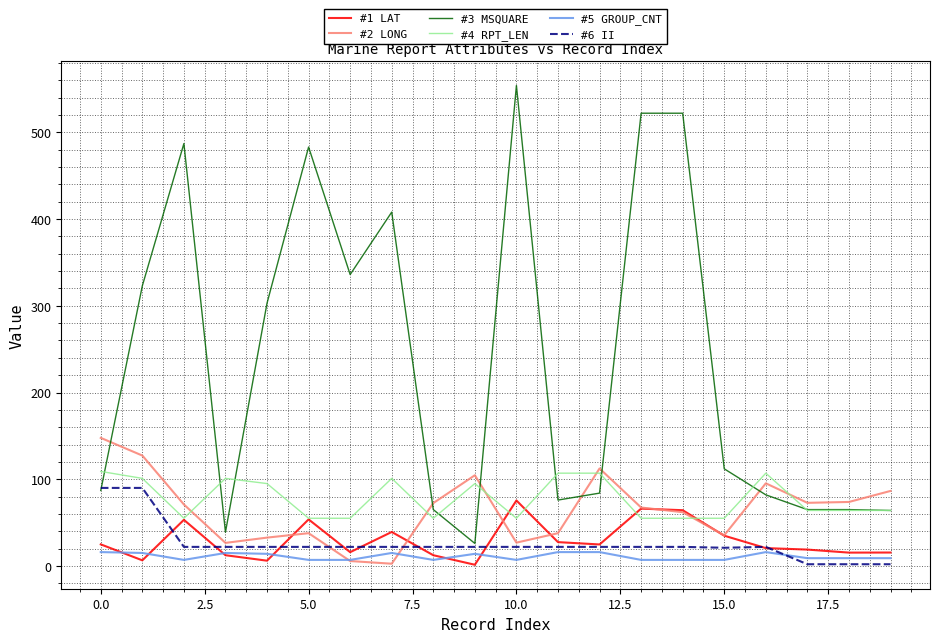

What is the highest value of the #6 II series?

90.0